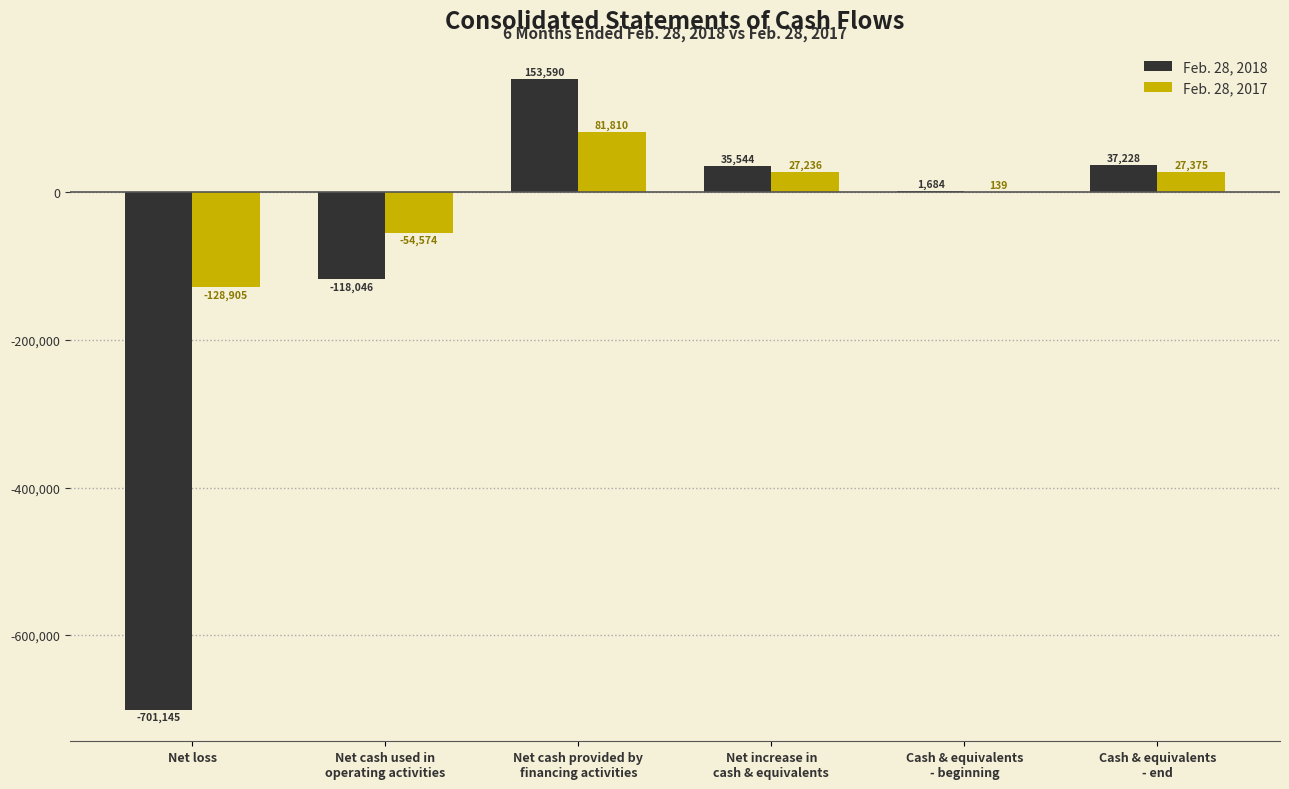

Reading right to left, extract all data points from this chart.

Feb. 28, 2018: 37228	1684	35544	153590	-118046	-701145
Feb. 28, 2017: 27375	139	27236	81810	-54574	-128905